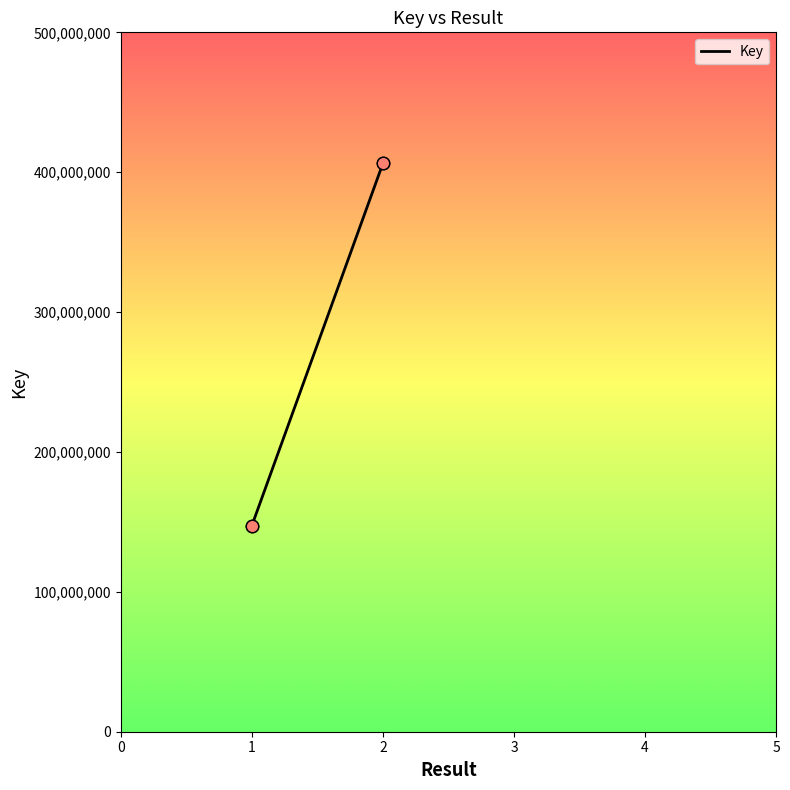

Which has a higher value, 2 or 2?

2